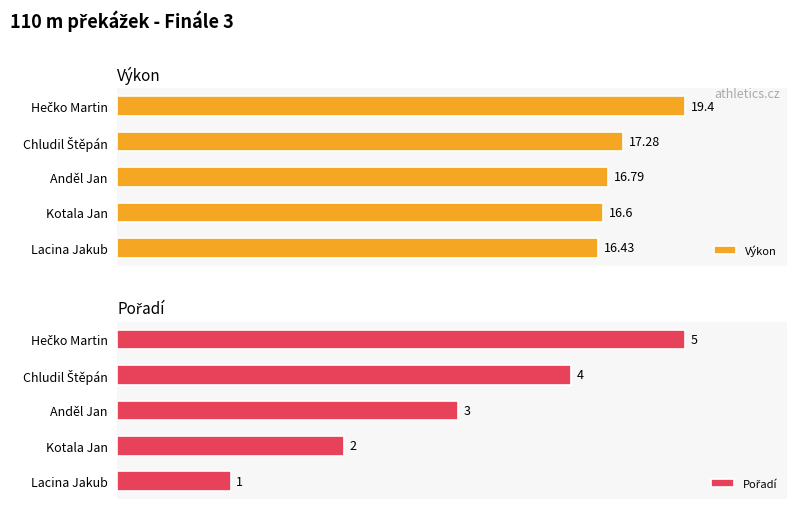

At which label is Výkon closest to 17?

Anděl Jan